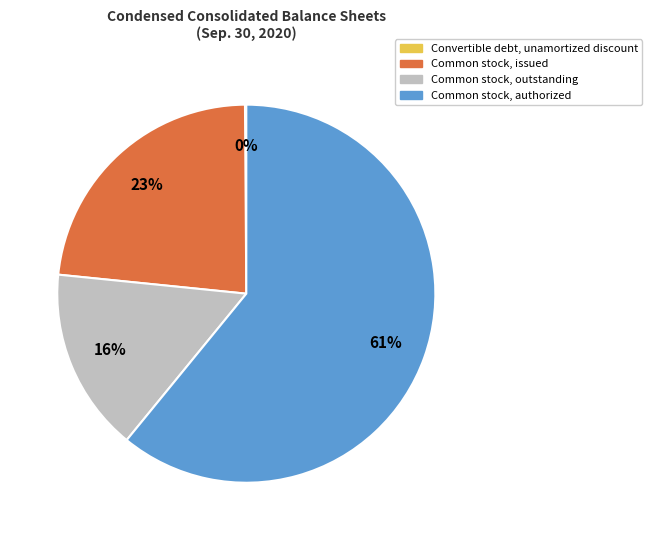

Which slice is the largest?

Common stock, authorized